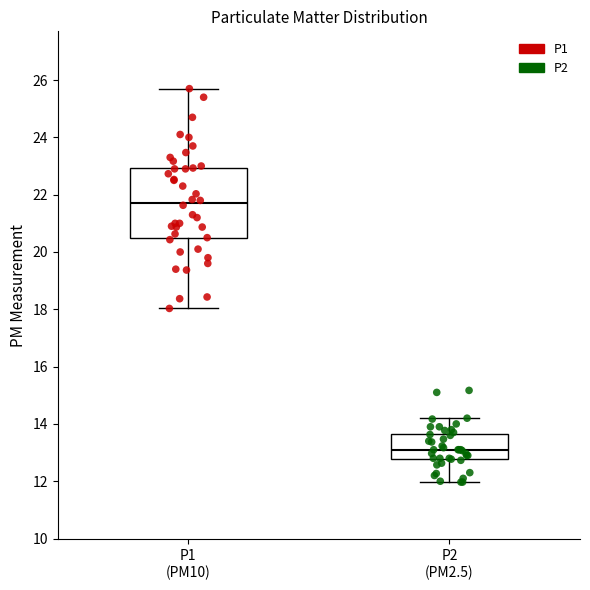

Which box has the lowest median line?

P2 (PM2.5)